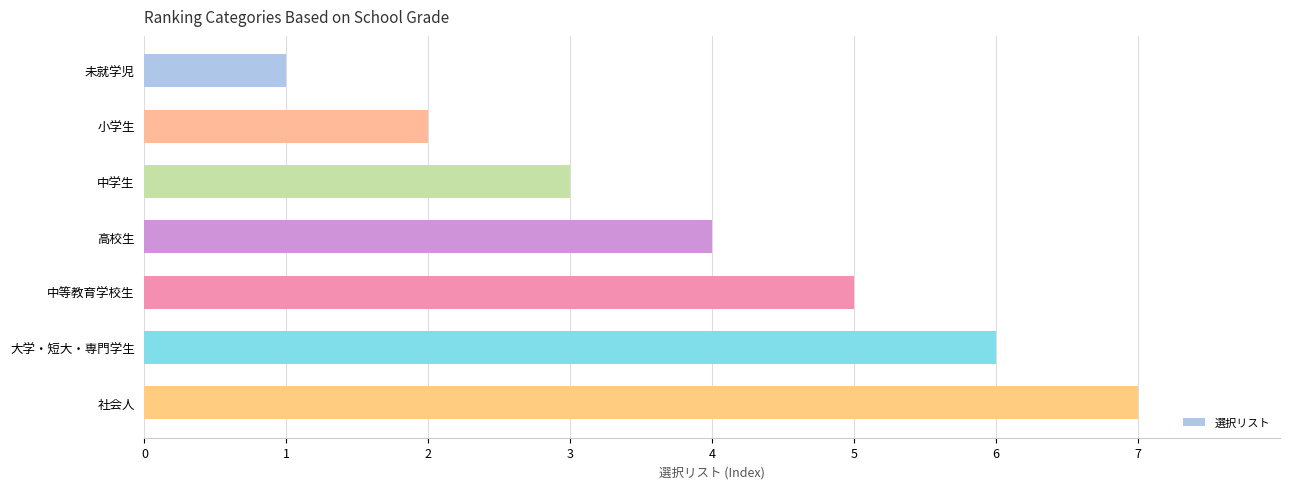

Is it true that the value at 中学生 is 3?

True